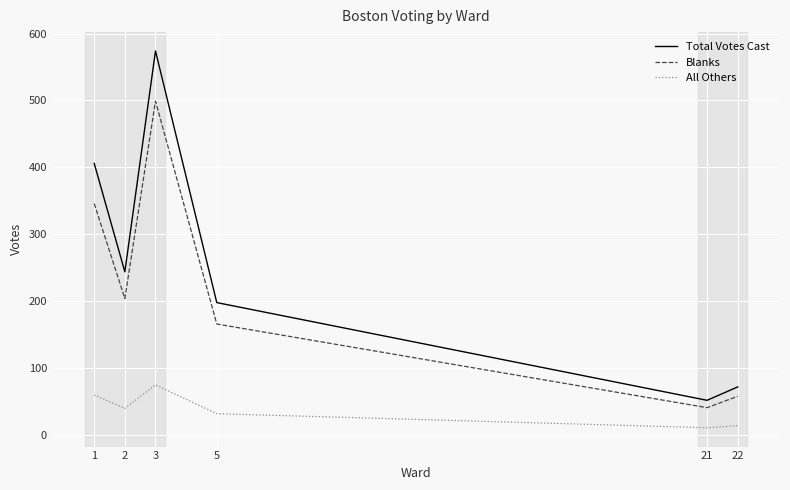

True or false: Blanks and All Others intersect in this chart.

False